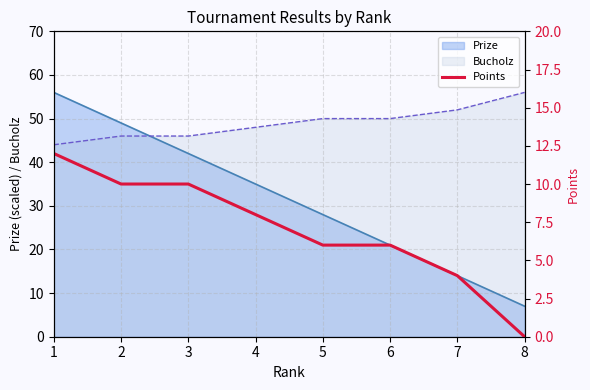

What is the ratio of the value at 5 to the value at 2?

0.6